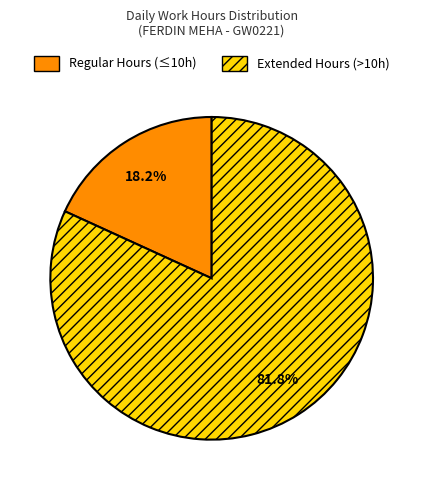

What is the smallest slice in the pie chart?

Regular Hours (≤10h)